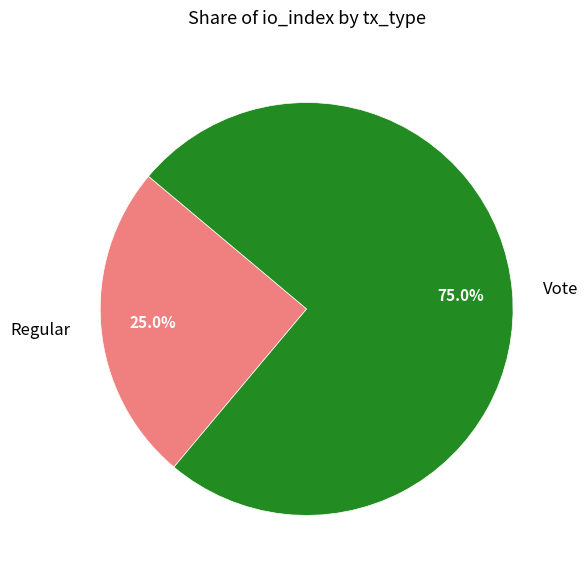

What percentage do Regular and Vote together represent?

100.0%